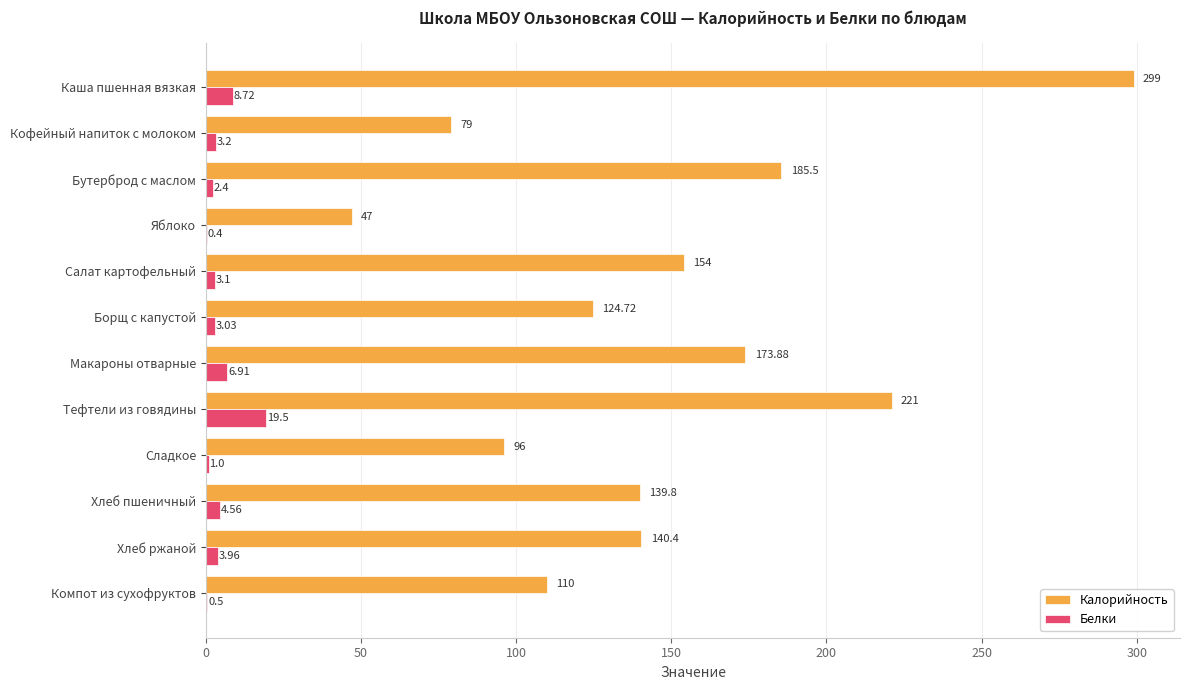

What is the sum of all Белки values?

57.3